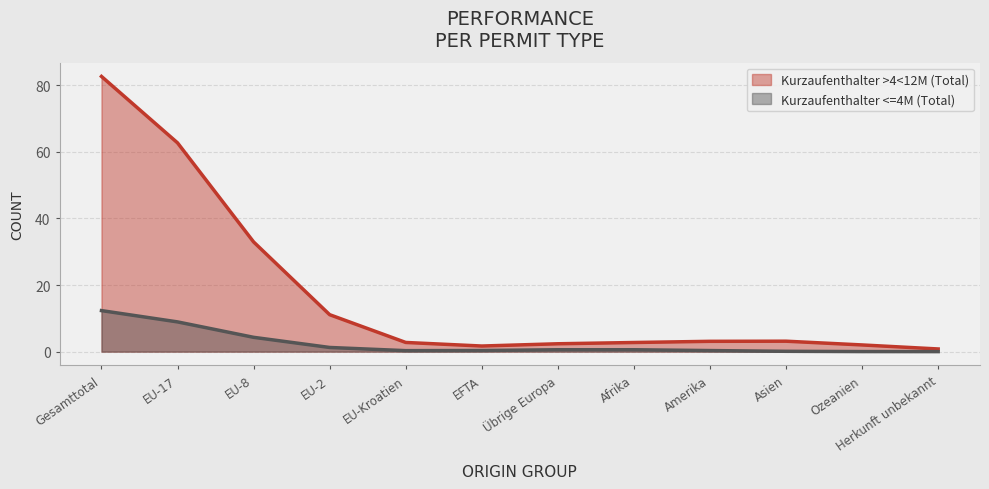

List the series in order of their overall mean, lowest first.

Kurzaufenthalter <=4M (Total), Kurzaufenthalter >4<12M (Total)